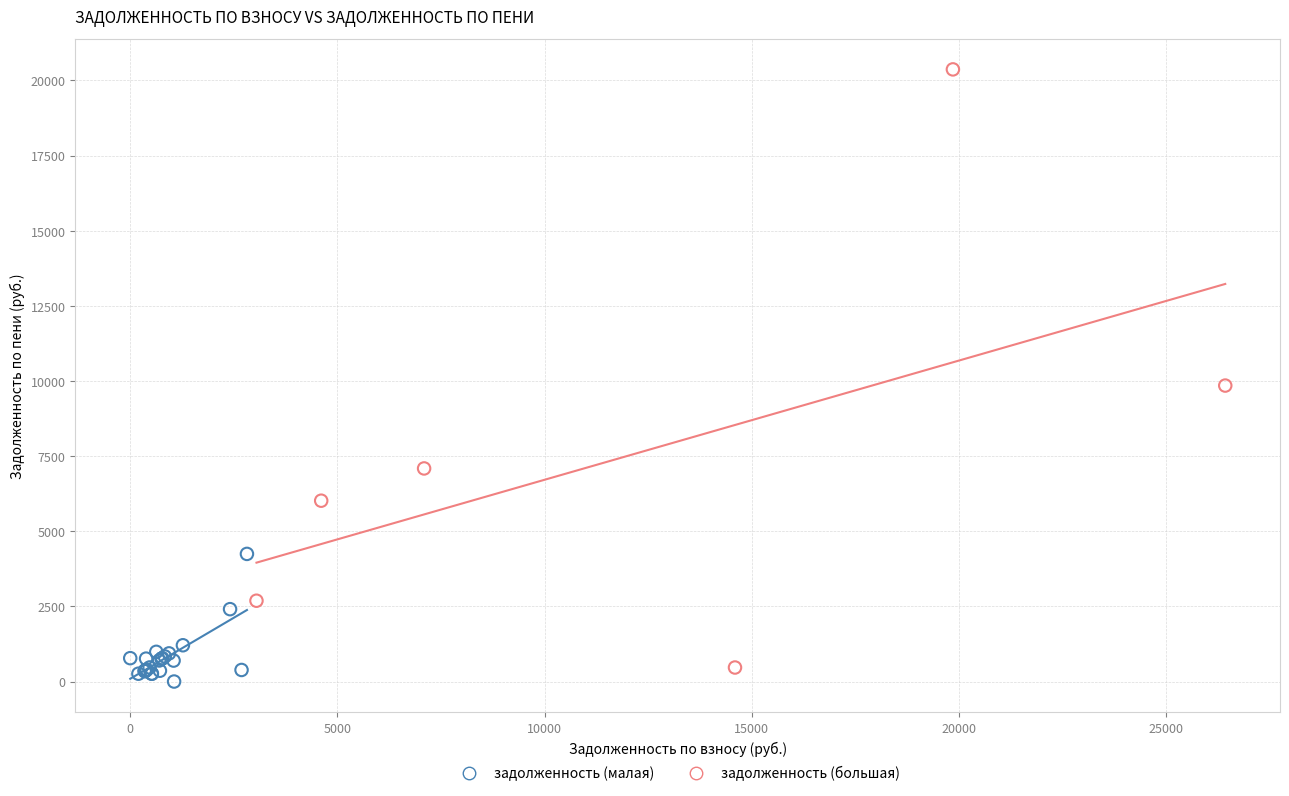

Which series has the largest Y range (max minus min)?

задолженность (большая)